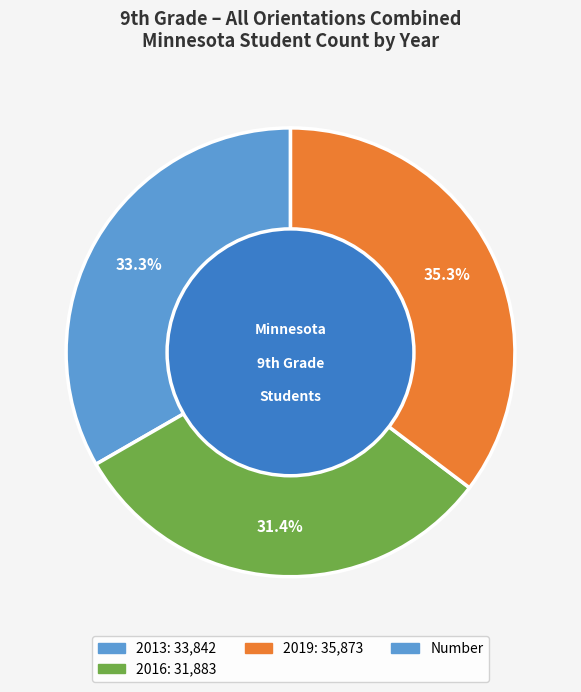

Is there any slice that represents more than half of the pie?

No